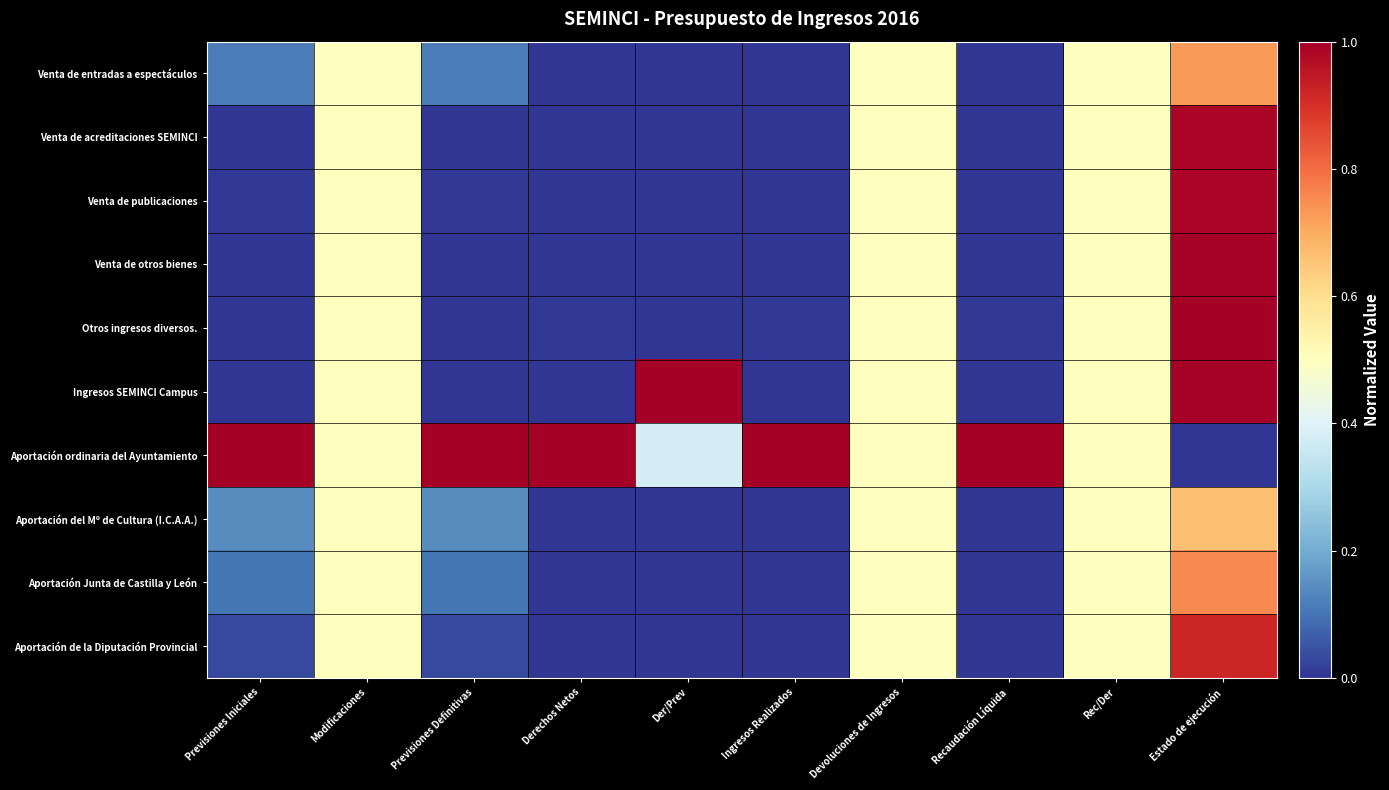

What is the spread (max minus min) of values at Previsiones Definitivas?

1.0